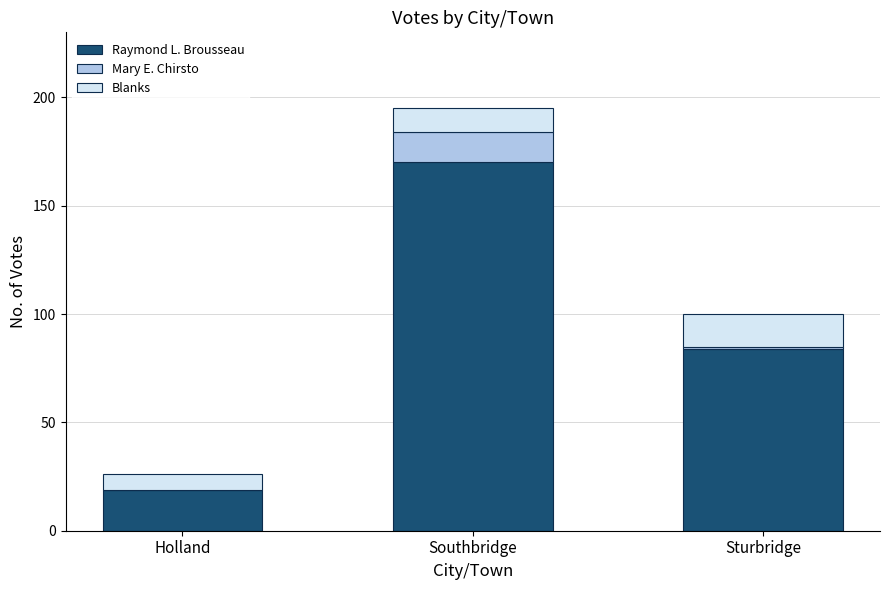

Reading left to right, list the values for the Raymond L. Brousseau series.

Holland=19	Southbridge=170	Sturbridge=84